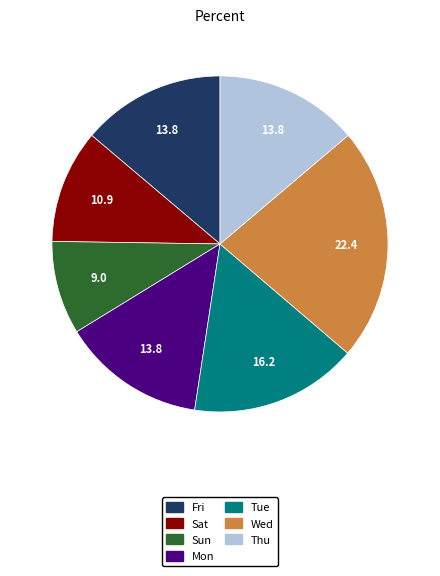

Combined, do Sun and Mon account for over 50%?

No